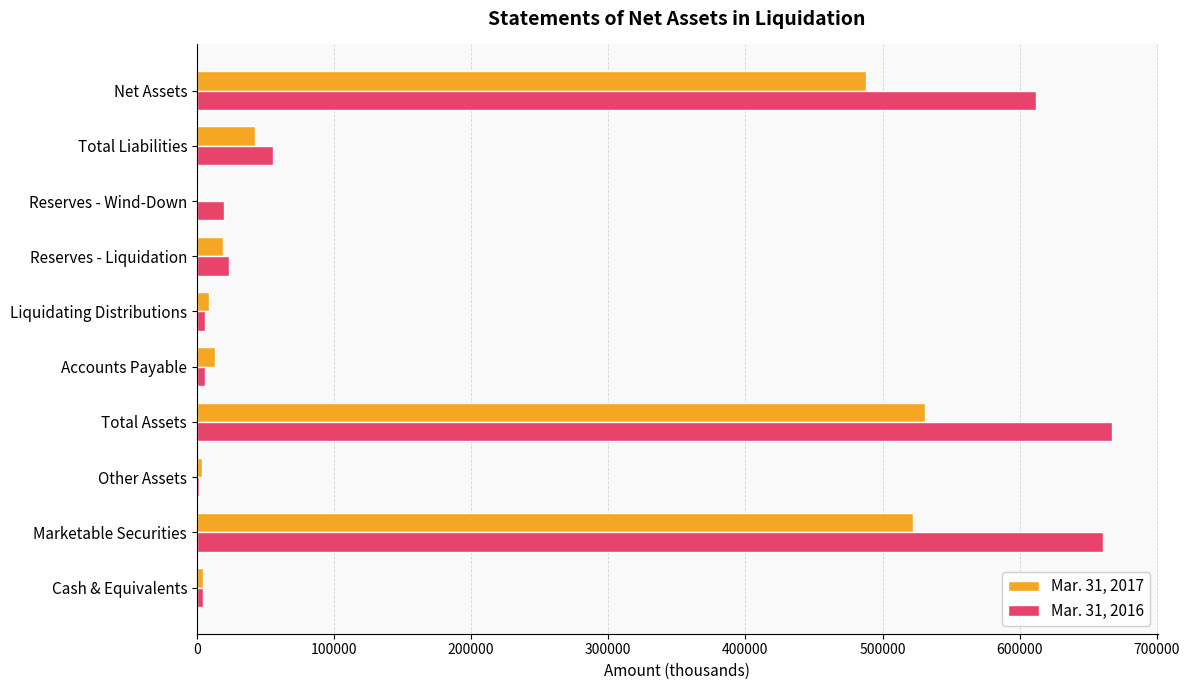

What is the maximum value shown in the chart?

667187